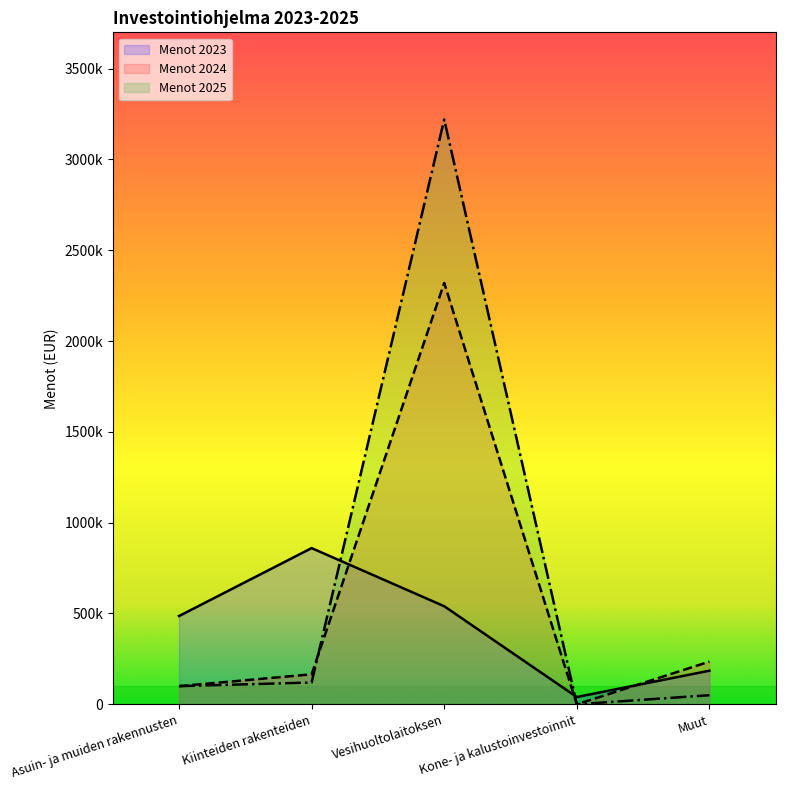

Reading left to right, transcribe all the data shown in this chart.

Menot 2023: 486000	860000	540000	40000	185000
Menot 2024: 100000	165000	2320000	0	235000
Menot 2025: 100000	120000	3220000	0	50000